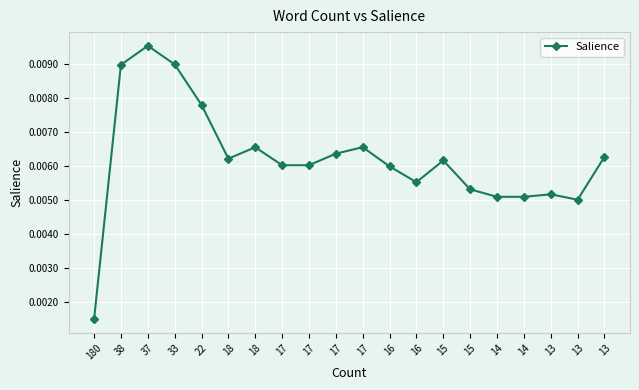

Does the chart have visible grid lines?

Yes